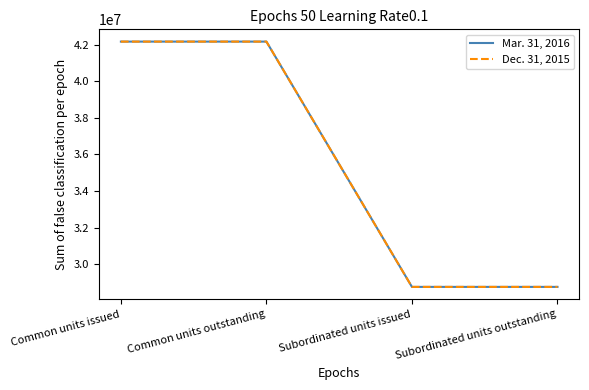

Is this an area chart (filled region under the line)?

No